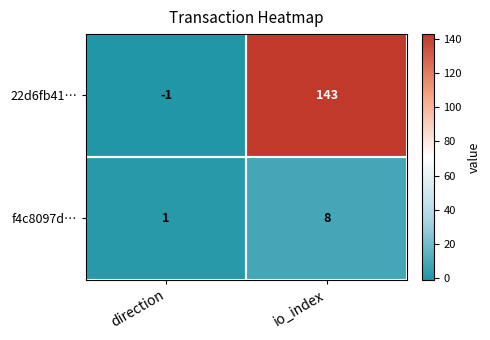

The value of f4c8097d… at io_index is 12. True or false?

False